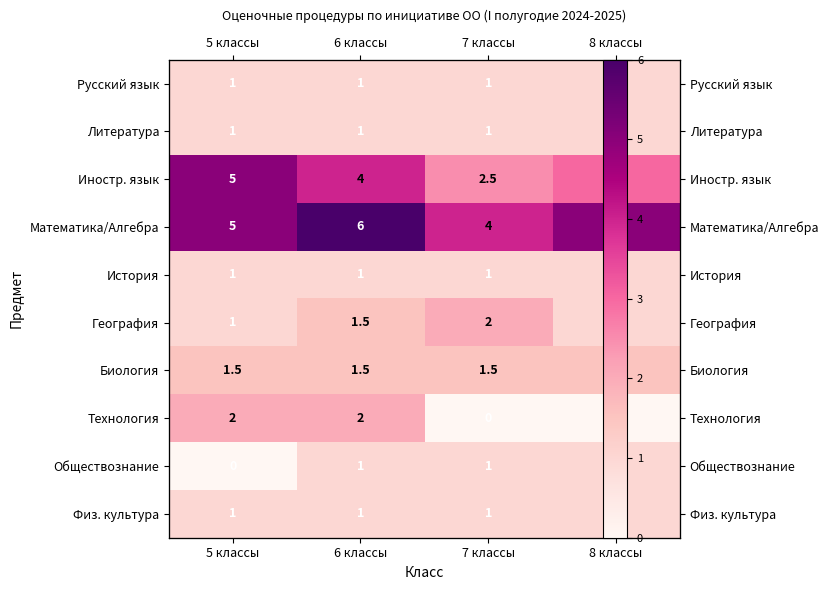

Rank the series by their maximum value, from lowest to highest.

Русский язык, Литература, История, Обществознание, Физ. культура, Биология, География, Технология, Иностр. язык, Математика/Алгебра